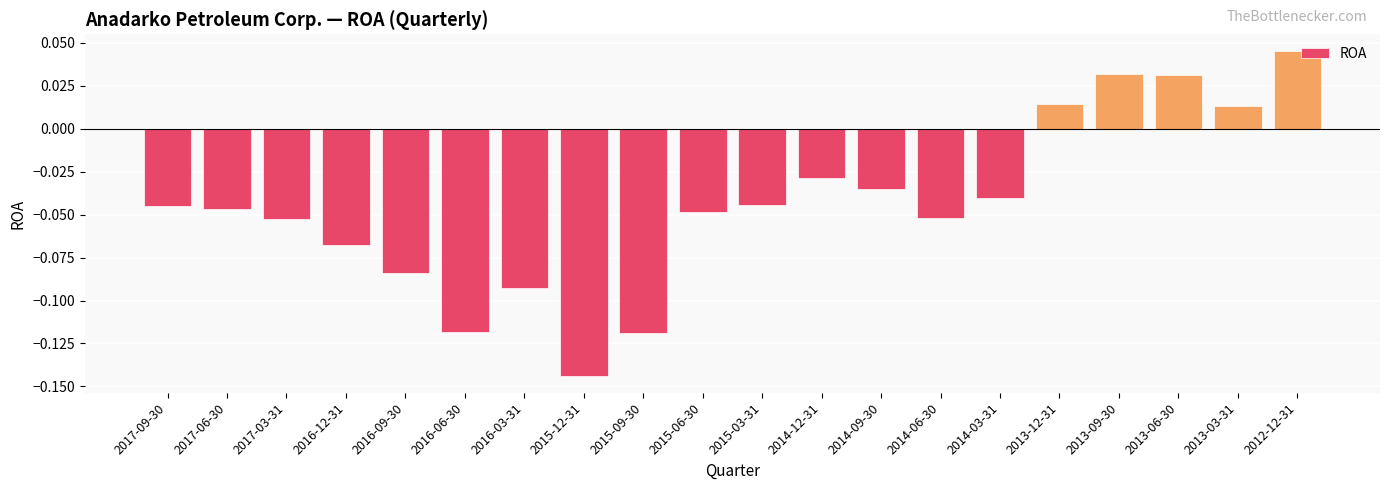

How many categories are shown in the chart?

20